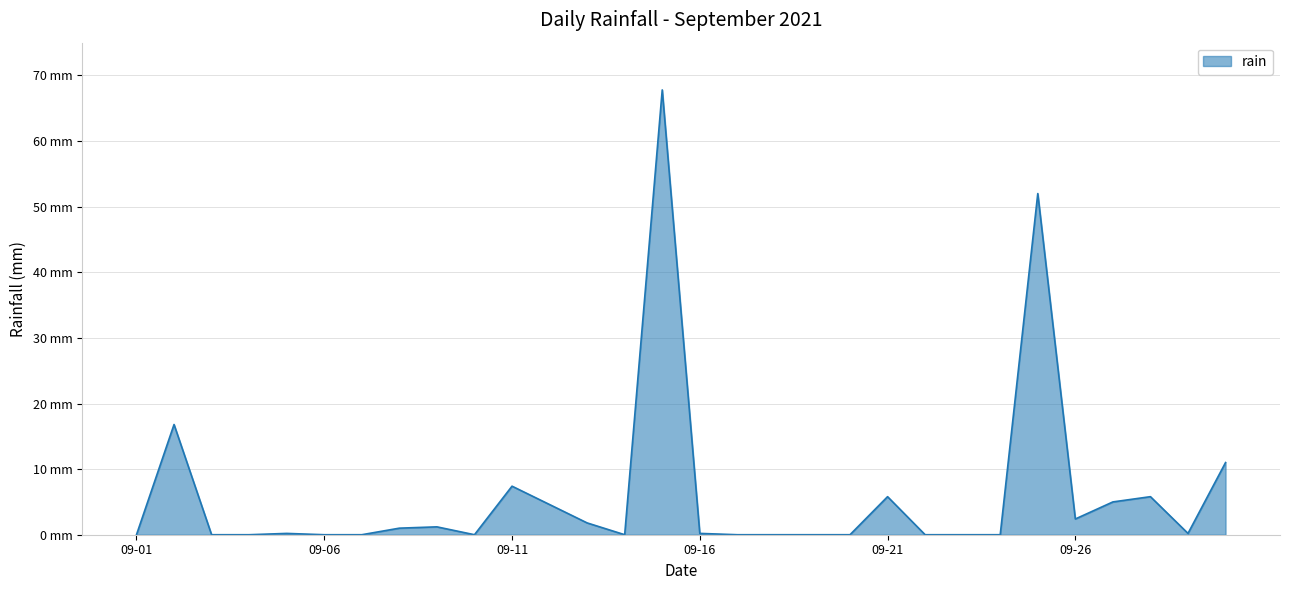

What is the maximum value shown in the chart?

67.8